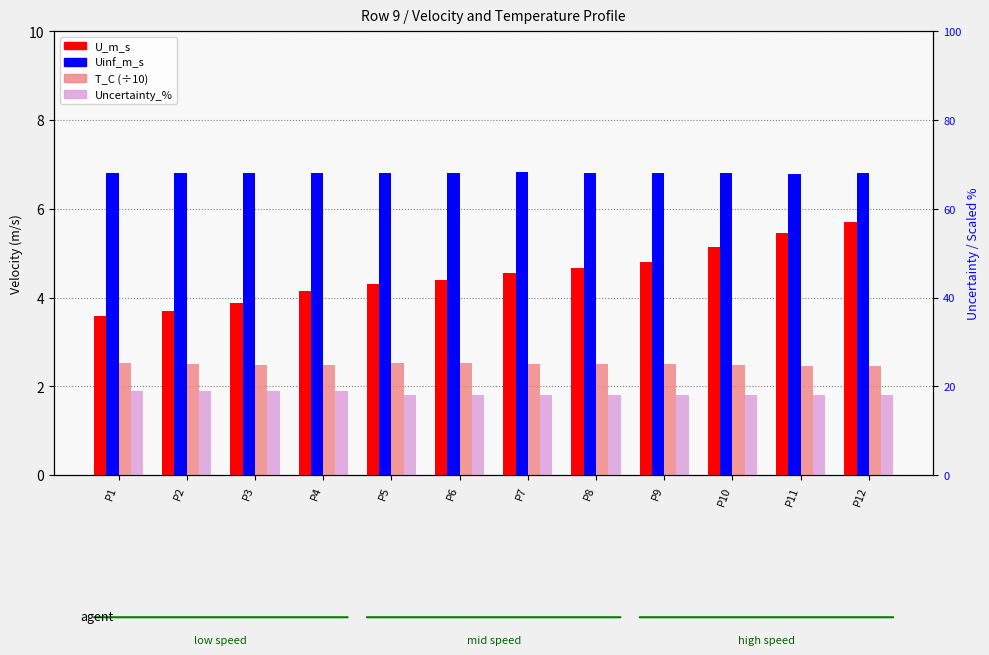

What is the value of the T_C (÷10) bar at the 10th from the left?

2.5